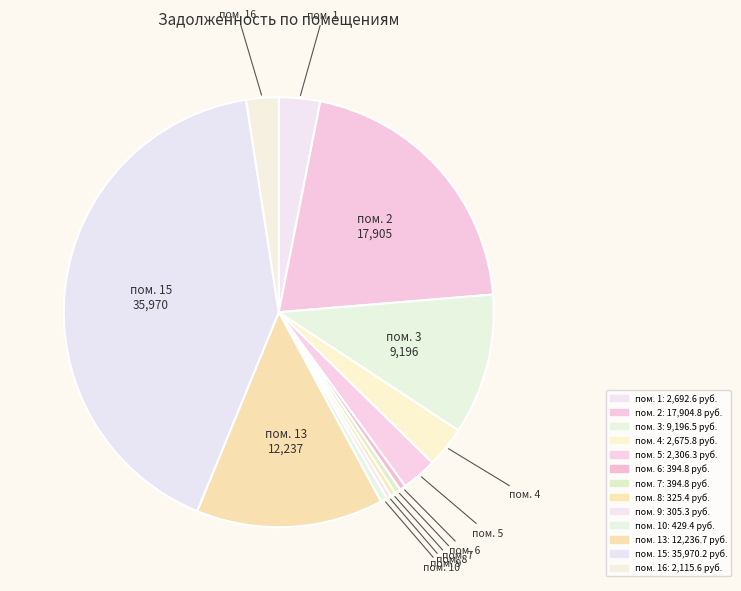

Count the number of slices in the pie.

13